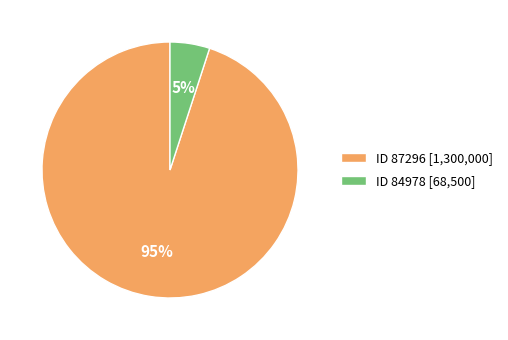

To the nearest percent, what percentage of the pie is ID 87296 [1,300,000]?

95%